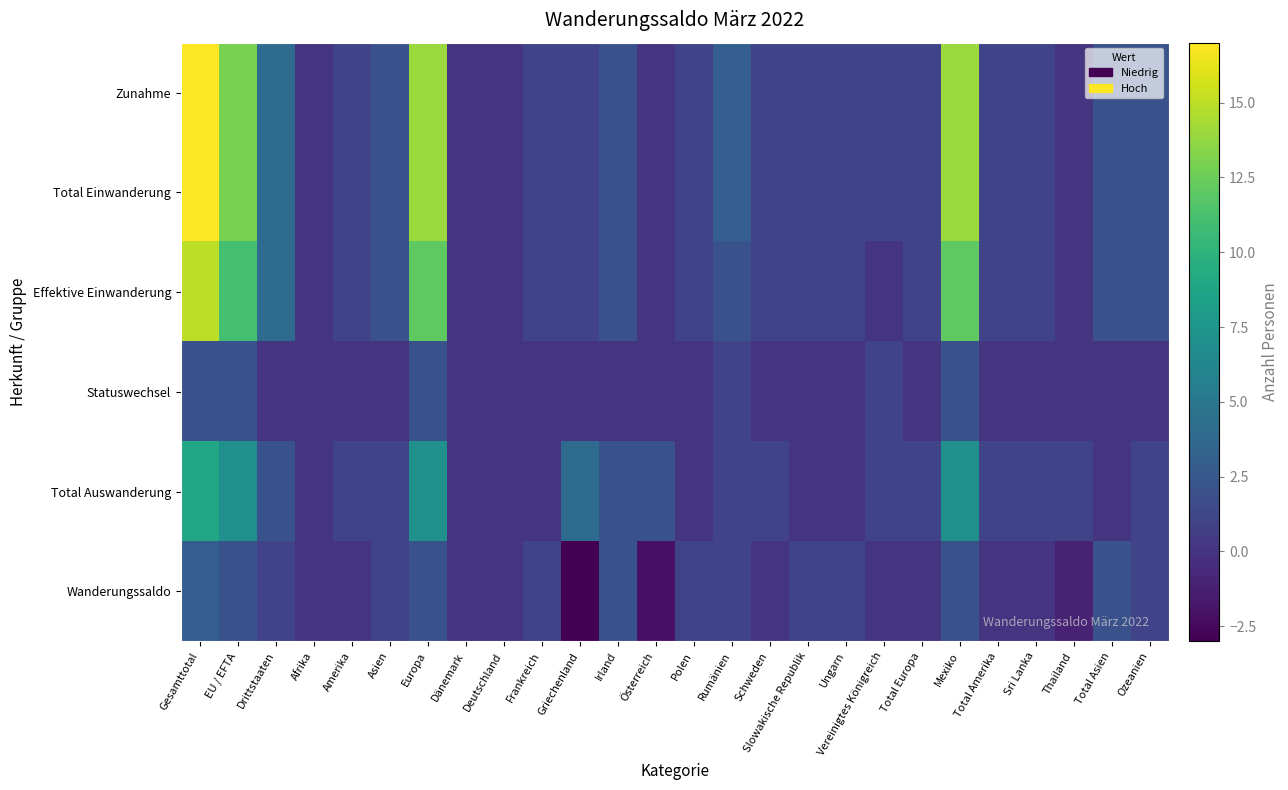

Reading left to right, transcribe all the data shown in this chart.

Zunahme: Gesamttotal=17	EU / EFTA=13	Drittstaaten=4	Afrika=0	Amerika=1	Asien=2	Europa=14	Dänemark=0	Deutschland=0	Frankreich=1	Griechenland=1	Irland=2	Österreich=0	Polen=1	Rumänien=3	Schweden=1	Slowakische Republik=1	Ungarn=1	Vereinigtes Königreich=1	Total Europa=1	Mexiko=14	Total Amerika=1	Sri Lanka=1	Thailand=0	Total Asien=2	Ozeanien=2
Total Einwanderung: Gesamttotal=17	EU / EFTA=13	Drittstaaten=4	Afrika=0	Amerika=1	Asien=2	Europa=14	Dänemark=0	Deutschland=0	Frankreich=1	Griechenland=1	Irland=2	Österreich=0	Polen=1	Rumänien=3	Schweden=1	Slowakische Republik=1	Ungarn=1	Vereinigtes Königreich=1	Total Europa=1	Mexiko=14	Total Amerika=1	Sri Lanka=1	Thailand=0	Total Asien=2	Ozeanien=2
Effektive Einwanderung: Gesamttotal=15	EU / EFTA=11	Drittstaaten=4	Afrika=0	Amerika=1	Asien=2	Europa=12	Dänemark=0	Deutschland=0	Frankreich=1	Griechenland=1	Irland=2	Österreich=0	Polen=1	Rumänien=2	Schweden=1	Slowakische Republik=1	Ungarn=1	Vereinigtes Königreich=0	Total Europa=1	Mexiko=12	Total Amerika=1	Sri Lanka=1	Thailand=0	Total Asien=2	Ozeanien=2
Statuswechsel: Gesamttotal=2	EU / EFTA=2	Drittstaaten=0	Afrika=0	Amerika=0	Asien=0	Europa=2	Dänemark=0	Deutschland=0	Frankreich=0	Griechenland=0	Irland=0	Österreich=0	Polen=0	Rumänien=1	Schweden=0	Slowakische Republik=0	Ungarn=0	Vereinigtes Königreich=1	Total Europa=0	Mexiko=2	Total Amerika=0	Sri Lanka=0	Thailand=0	Total Asien=0	Ozeanien=0
Total Auswanderung: Gesamttotal=9	EU / EFTA=7	Drittstaaten=2	Afrika=0	Amerika=1	Asien=1	Europa=7	Dänemark=0	Deutschland=0	Frankreich=0	Griechenland=4	Irland=2	Österreich=2	Polen=0	Rumänien=1	Schweden=1	Slowakische Republik=0	Ungarn=0	Vereinigtes Königreich=1	Total Europa=1	Mexiko=7	Total Amerika=1	Sri Lanka=1	Thailand=1	Total Asien=0	Ozeanien=1
Wanderungssaldo: Gesamttotal=3	EU / EFTA=2	Drittstaaten=1	Afrika=0	Amerika=0	Asien=1	Europa=2	Dänemark=0	Deutschland=0	Frankreich=1	Griechenland=-3	Irland=2	Österreich=-2	Polen=1	Rumänien=1	Schweden=0	Slowakische Republik=1	Ungarn=1	Vereinigtes Königreich=0	Total Europa=0	Mexiko=2	Total Amerika=0	Sri Lanka=0	Thailand=-1	Total Asien=2	Ozeanien=1